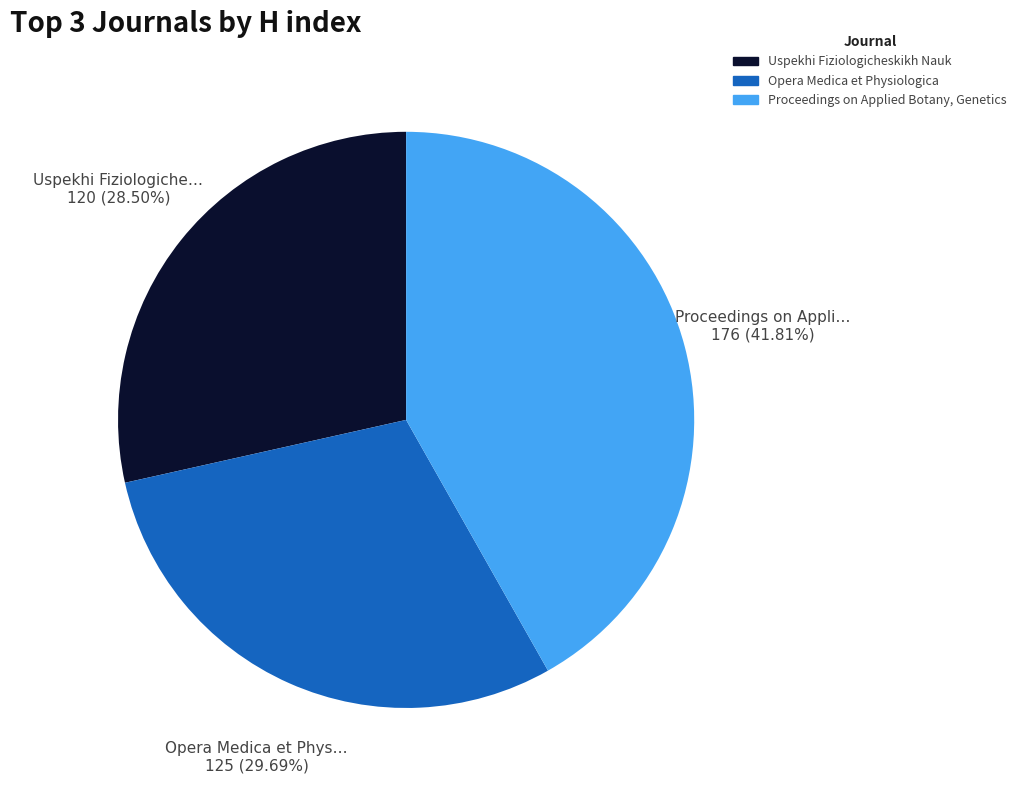

Which slice is the largest?

Proceedings on Applied Botany, Genetics